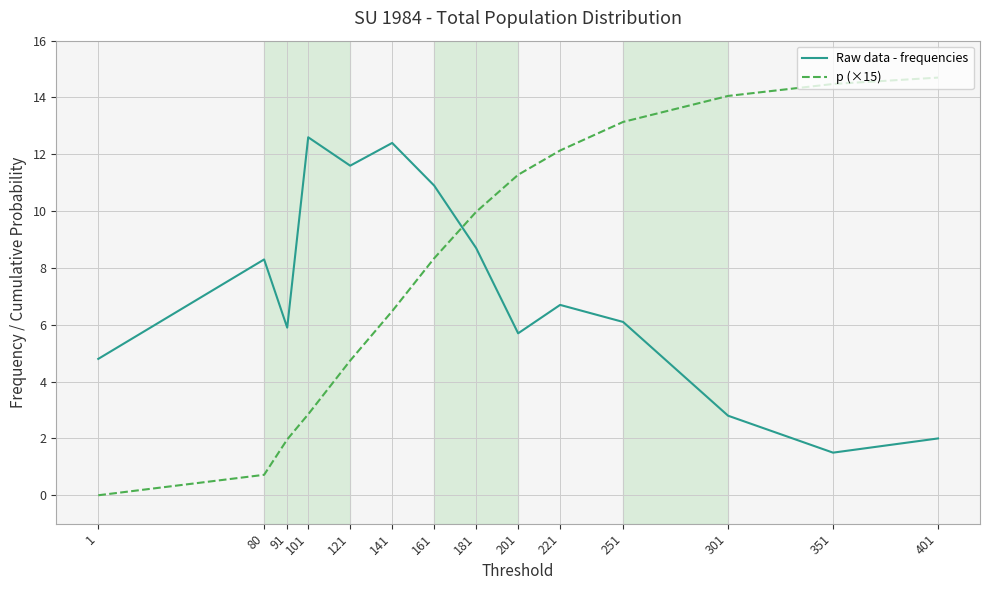

Rank the series by their maximum value, from highest to lowest.

p (×15), Raw data - frequencies